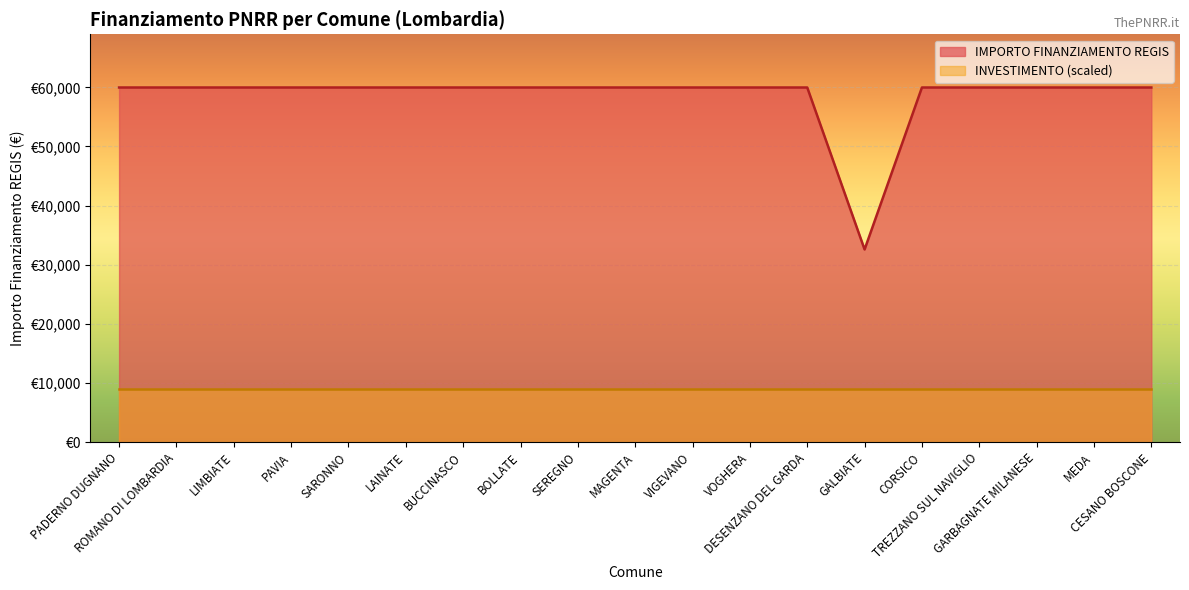

Between CESANO BOSCONE and ROMANO DI LOMBARDIA, which is larger?

CESANO BOSCONE